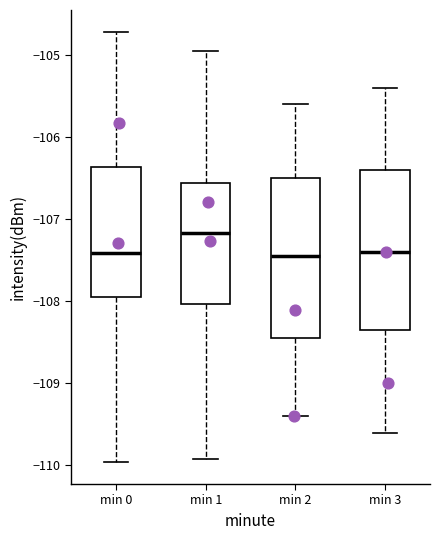

Reading left to right, transcribe this box plot: for each box, give where its median line is, the range the box spans, and where its two whiskers end, as read against the y-axis. The values are not printed on the chart, so give them approximately, as read against the axis.

min 0: median -107.4, box -108.0 to -106.4, whiskers -110.0 to -104.7
min 1: median -107.2, box -108.0 to -106.6, whiskers -109.9 to -105.0
min 2: median -107.4, box -108.4 to -106.5, whiskers -109.4 to -105.6
min 3: median -107.4, box -108.3 to -106.4, whiskers -109.6 to -105.4